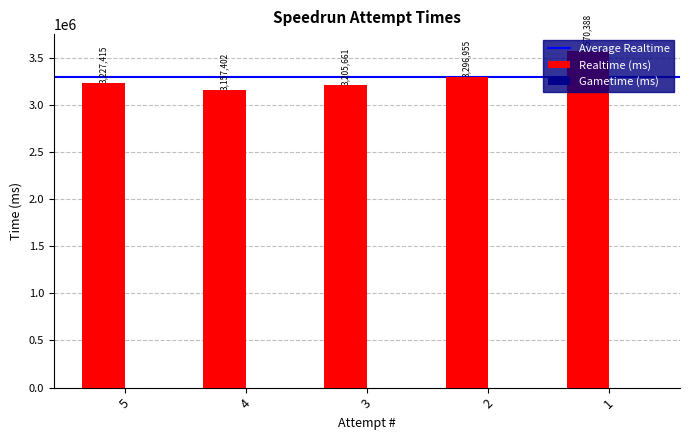

How many categories are shown in the chart?

5